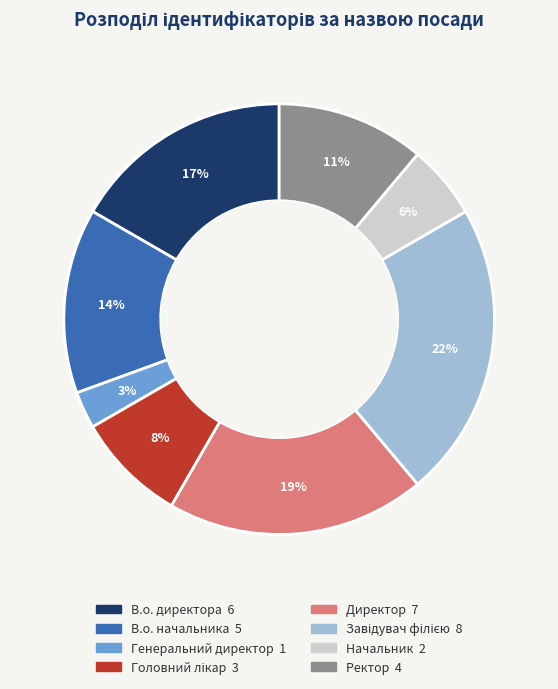

Do В.о. директора and Генеральний директор together represent more than half of the pie?

No